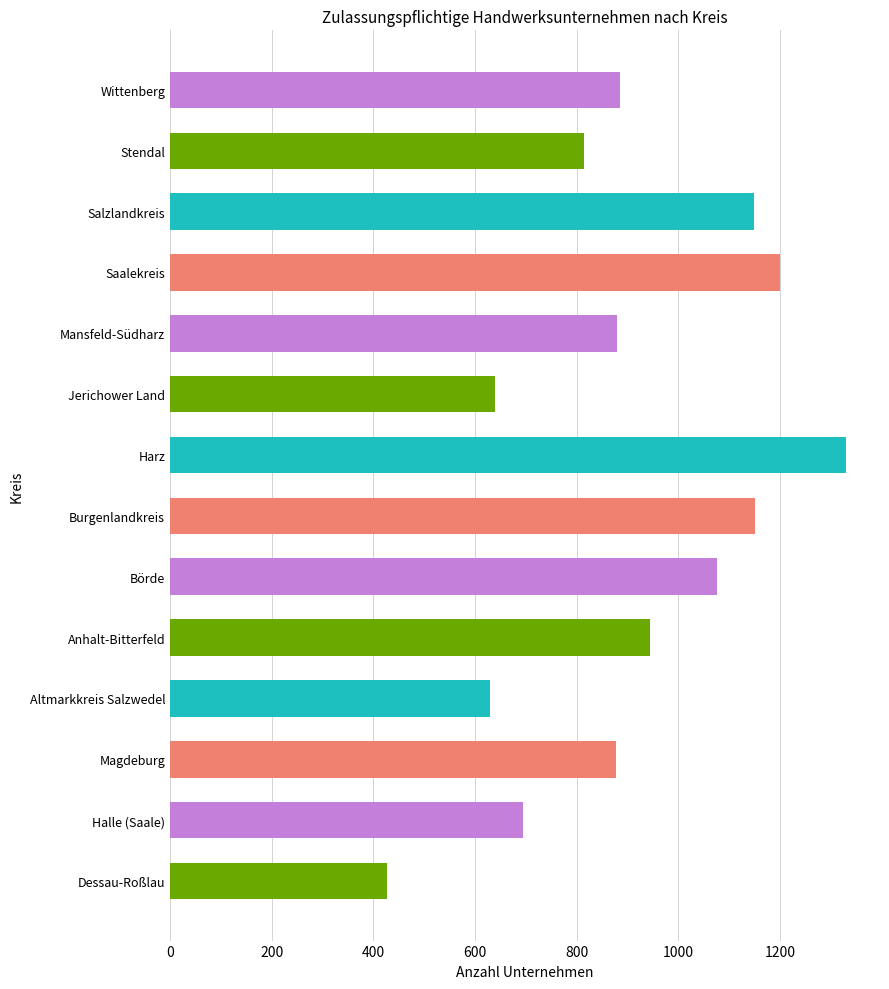

Which category has the lowest value across all series?

Dessau-Roßlau